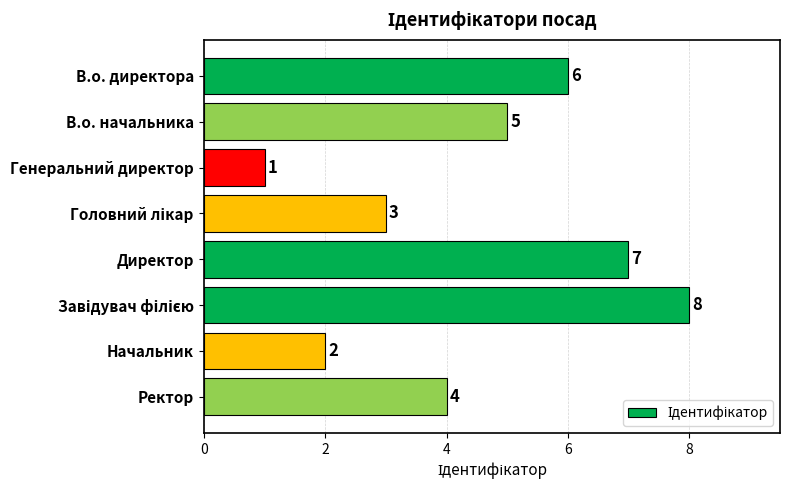

What is the sum of the values at Директор and Начальник?

9